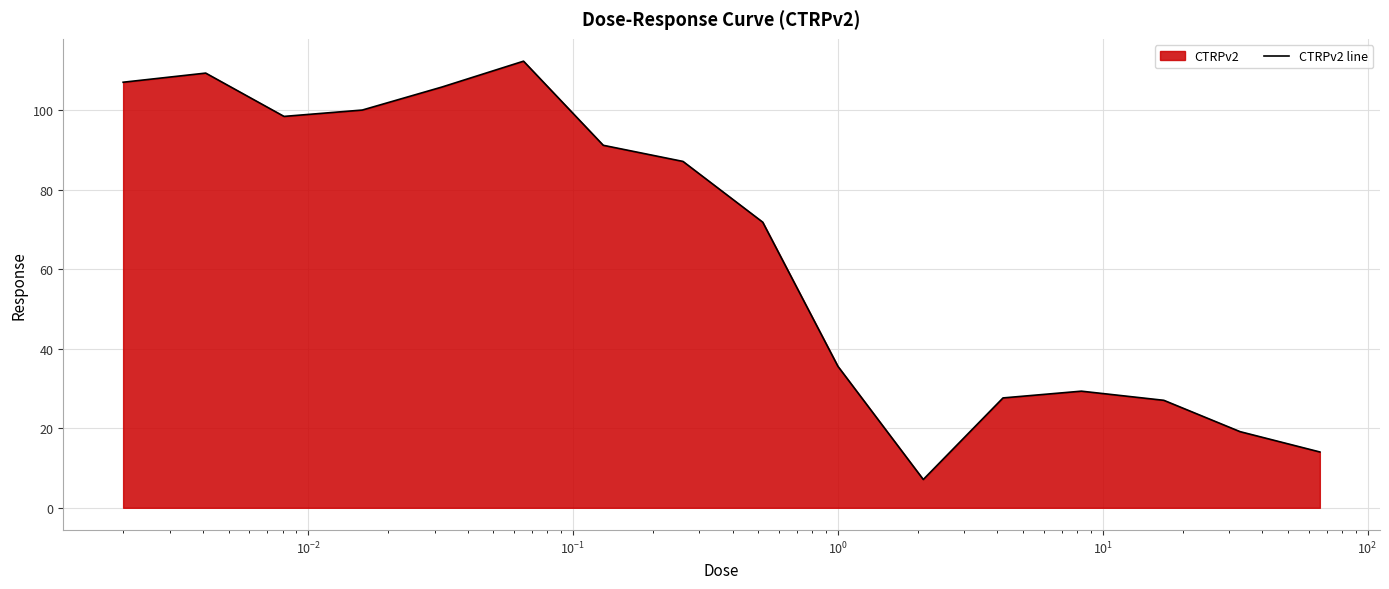

What is the smallest value displayed?

7.1